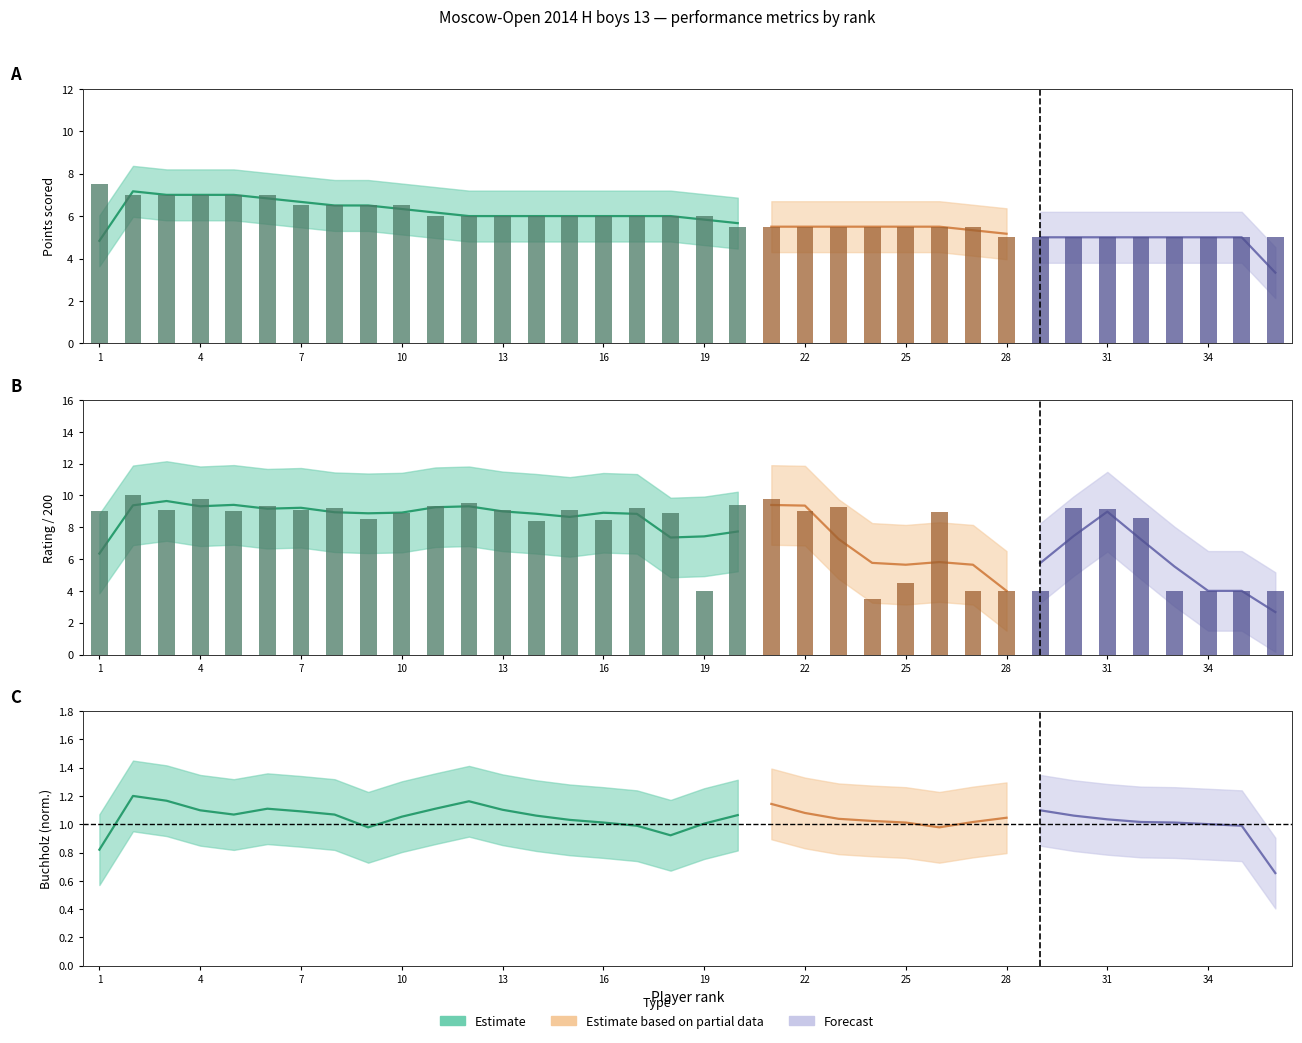

Is it true that Points equals 7.0 at 3?

True